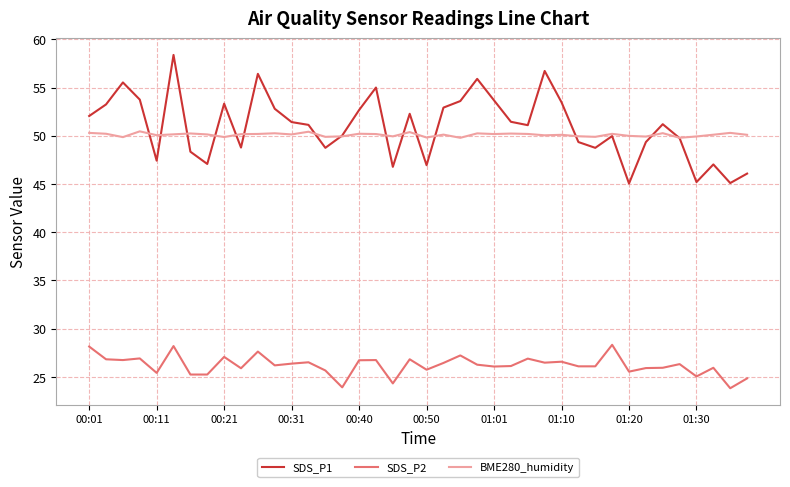

Which series ends up on top after the final intersection of BME280_humidity and SDS_P1?

BME280_humidity